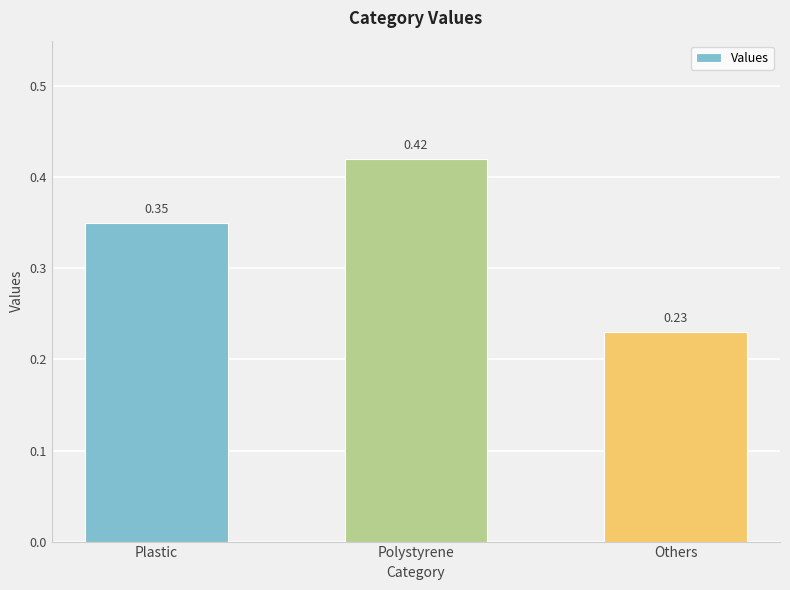

The value at Polystyrene is 0.1. True or false?

False